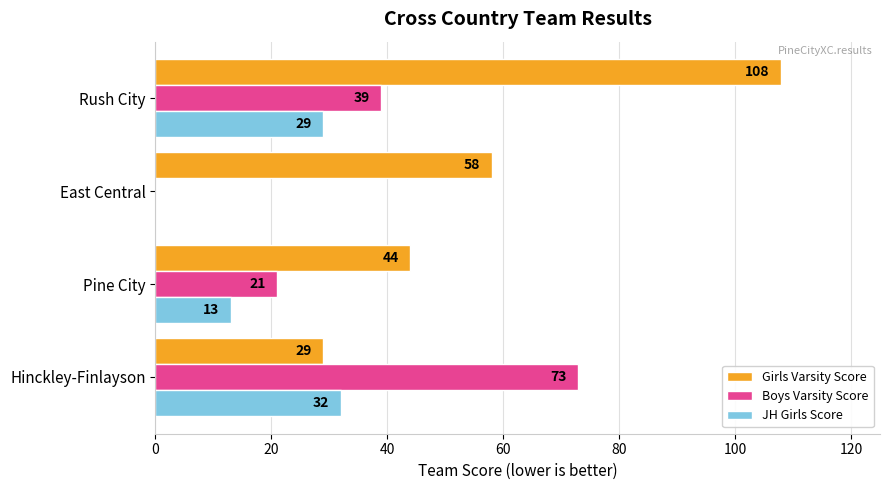

What is the sum of the Girls Varsity Score values at Rush City and Pine City?

152